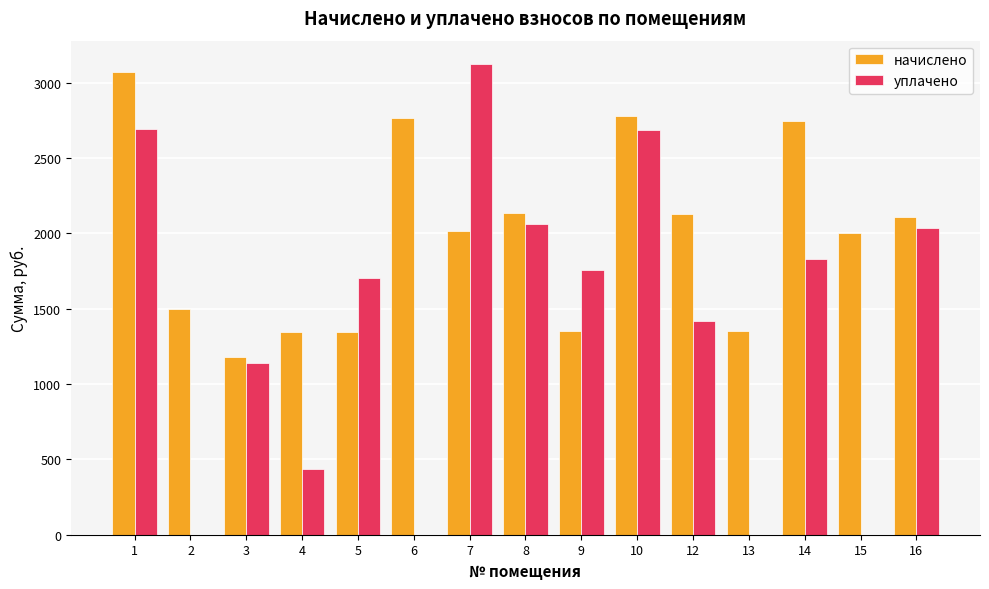

What is the sum of all начислено values?

29805.7